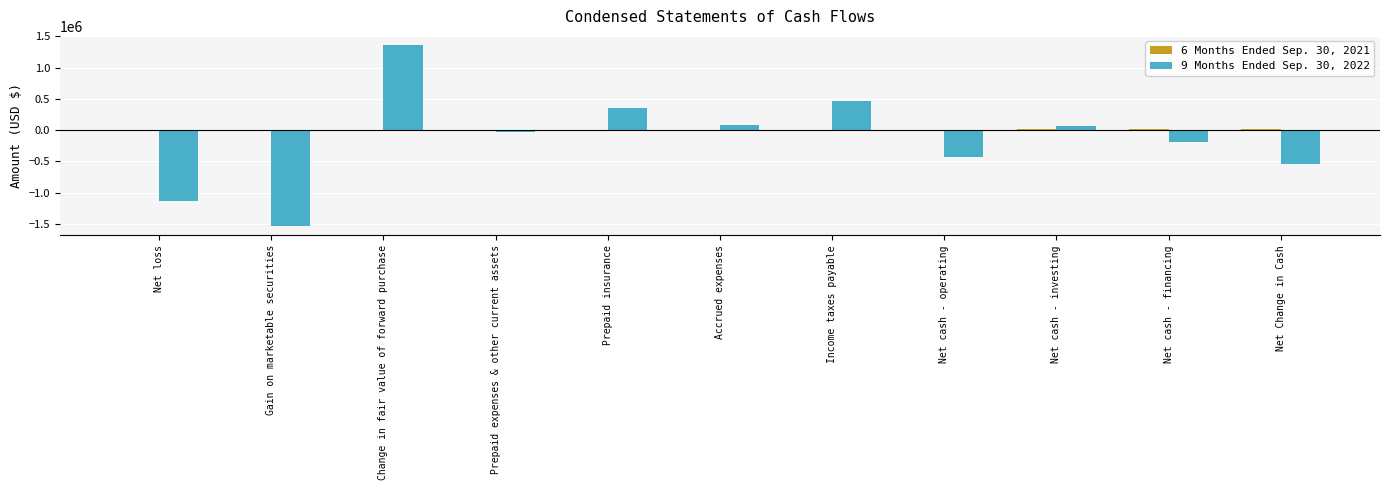

What is the total value across all series at Net cash - operating?

-421775